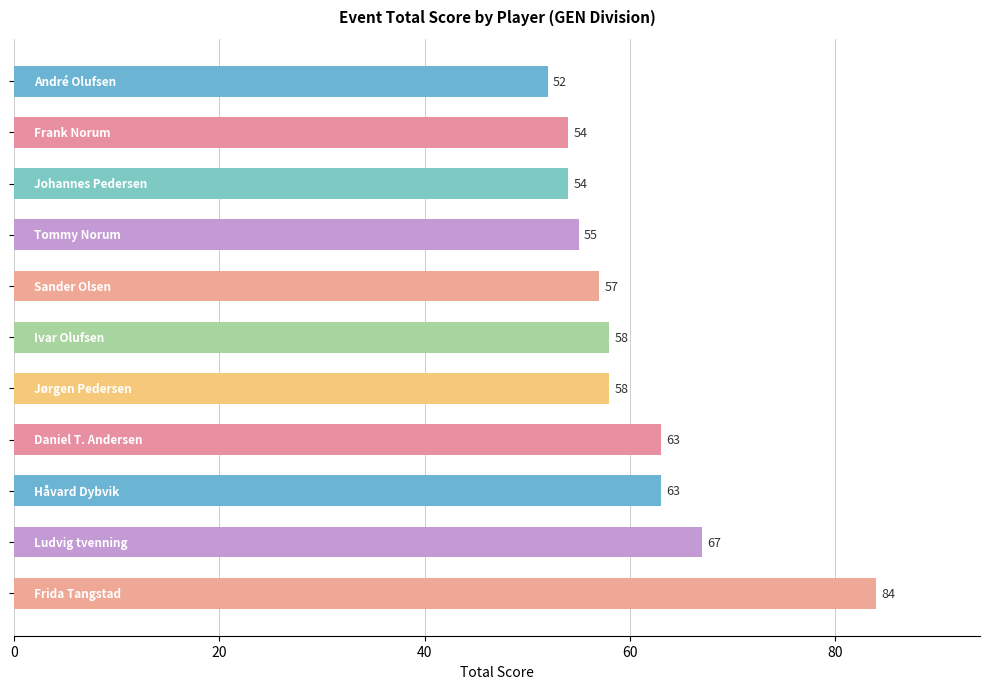

What is the sum of all values?

665